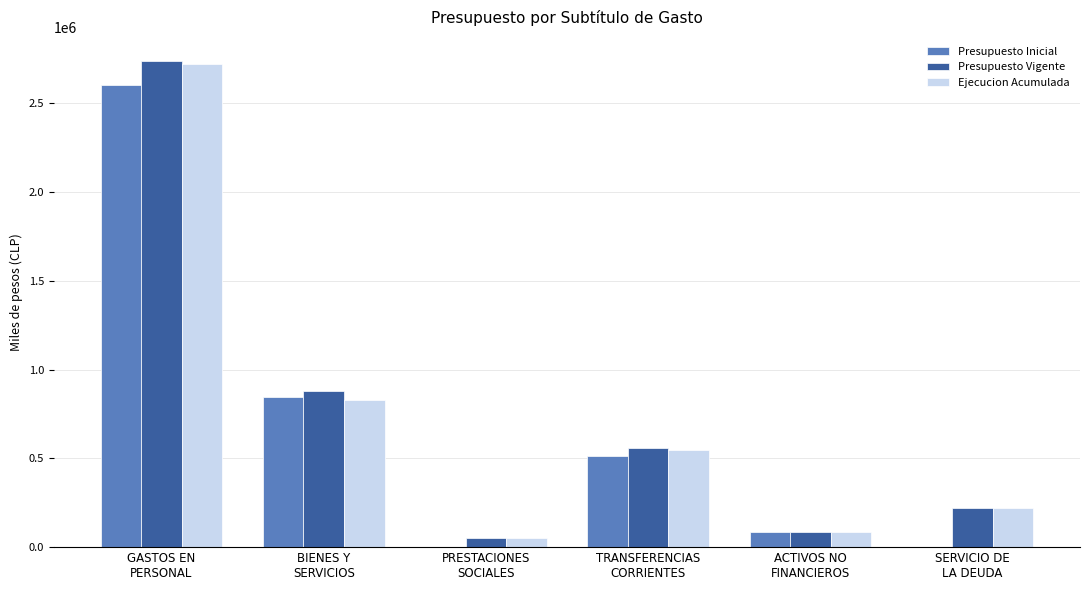

What is the highest value of the Ejecucion Acumulada series?

2719473